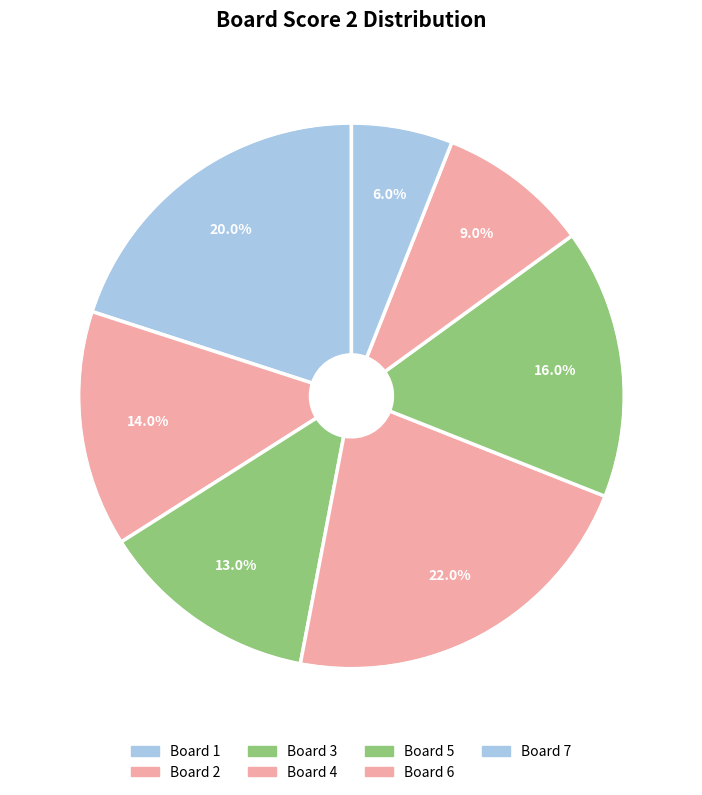

Is there a majority slice in this chart?

No